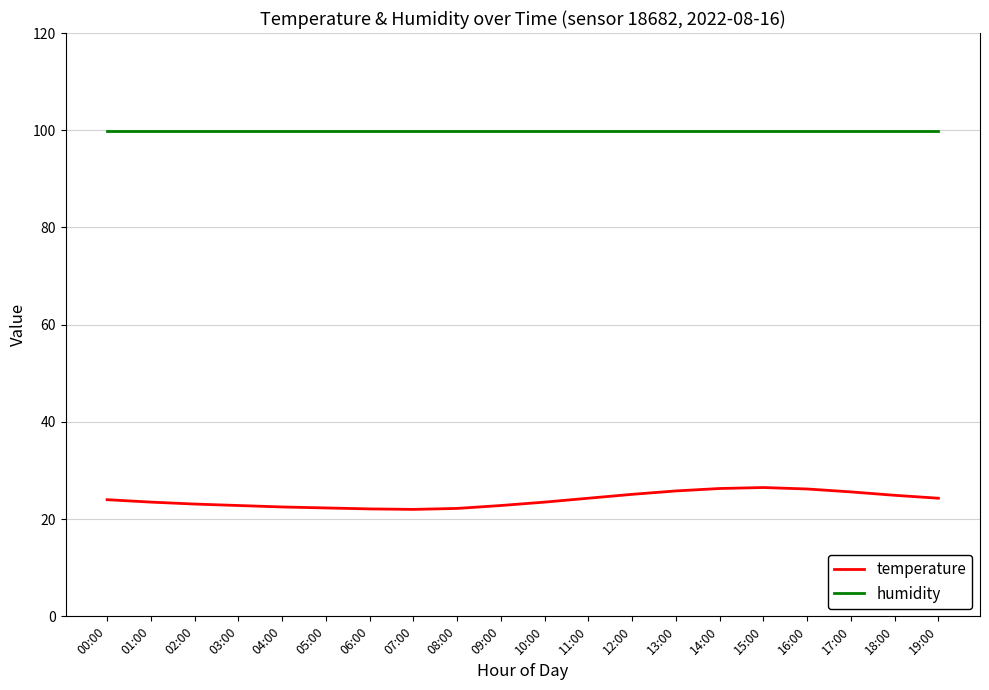

List the series in order of their peak value, highest first.

humidity, temperature